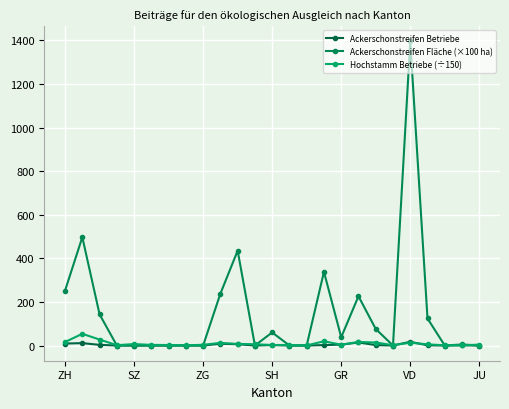

How many distinct data groups are displayed?

3